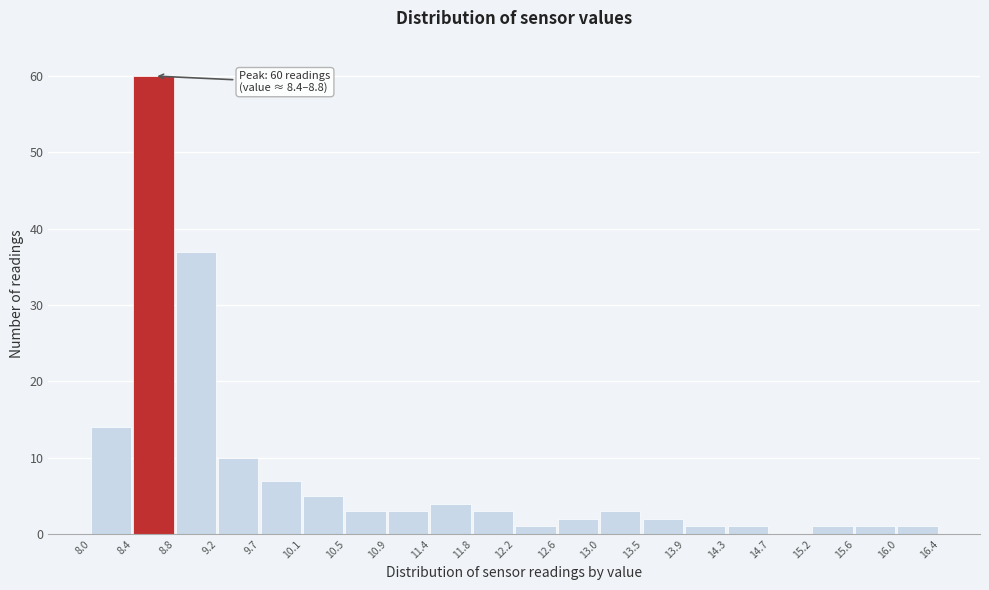

Over which range of the x-axis is the bar tallest?

8.4 to 8.8